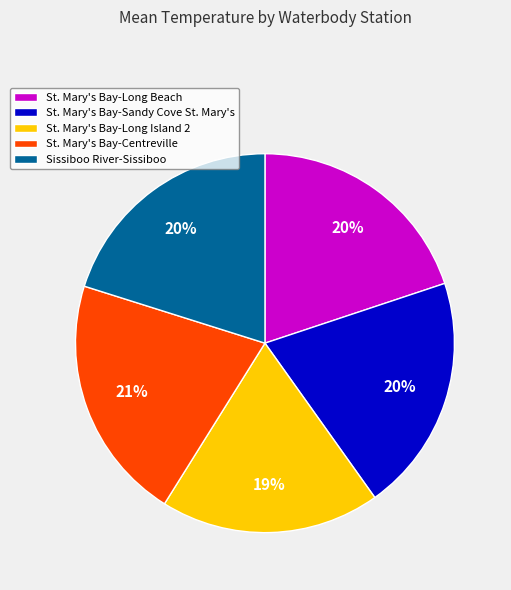

How many slices are in this pie chart?

5